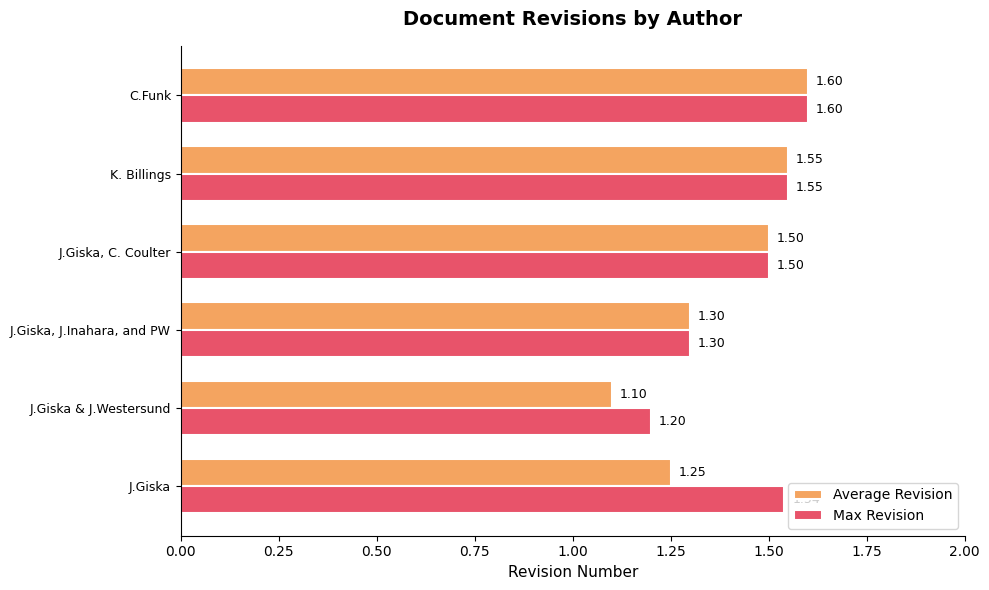

What is the average value of the Max Revision series?

1.4